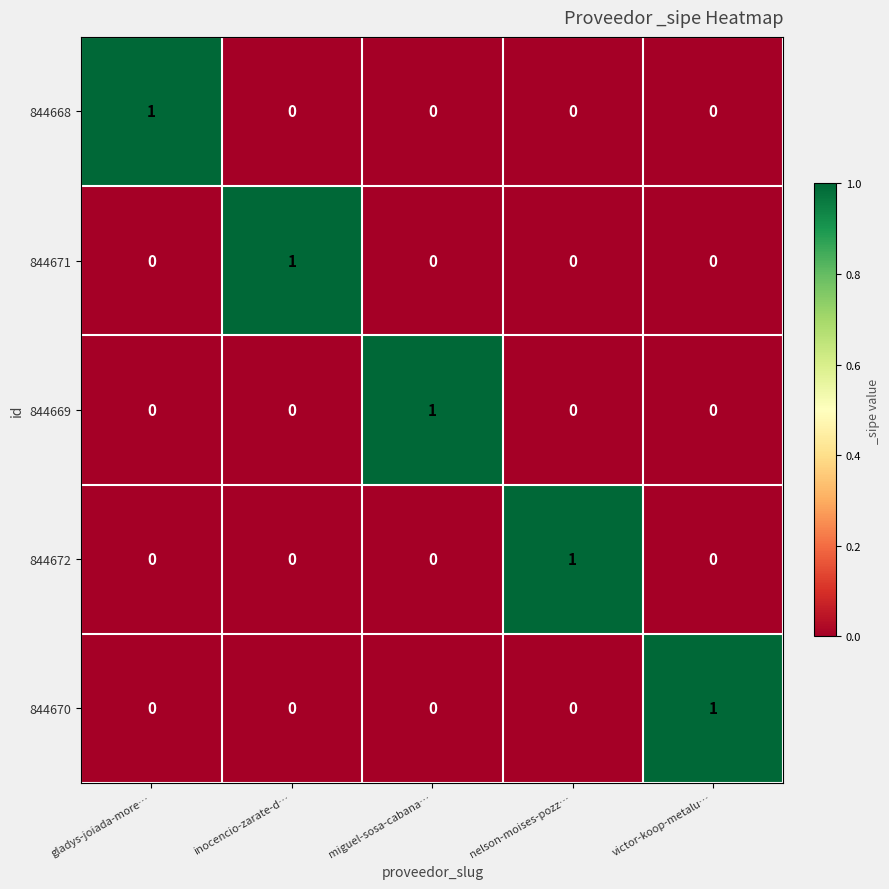

Reading right to left, what are all the values shown in this chart?

844668: victor-koop-metalu…=0	nelson-moises-pozz…=0	miguel-sosa-cabana…=0	inocencio-zarate-d…=0	gladys-joiada-more…=1
844671: victor-koop-metalu…=0	nelson-moises-pozz…=0	miguel-sosa-cabana…=0	inocencio-zarate-d…=1	gladys-joiada-more…=0
844669: victor-koop-metalu…=0	nelson-moises-pozz…=0	miguel-sosa-cabana…=1	inocencio-zarate-d…=0	gladys-joiada-more…=0
844672: victor-koop-metalu…=0	nelson-moises-pozz…=1	miguel-sosa-cabana…=0	inocencio-zarate-d…=0	gladys-joiada-more…=0
844670: victor-koop-metalu…=1	nelson-moises-pozz…=0	miguel-sosa-cabana…=0	inocencio-zarate-d…=0	gladys-joiada-more…=0